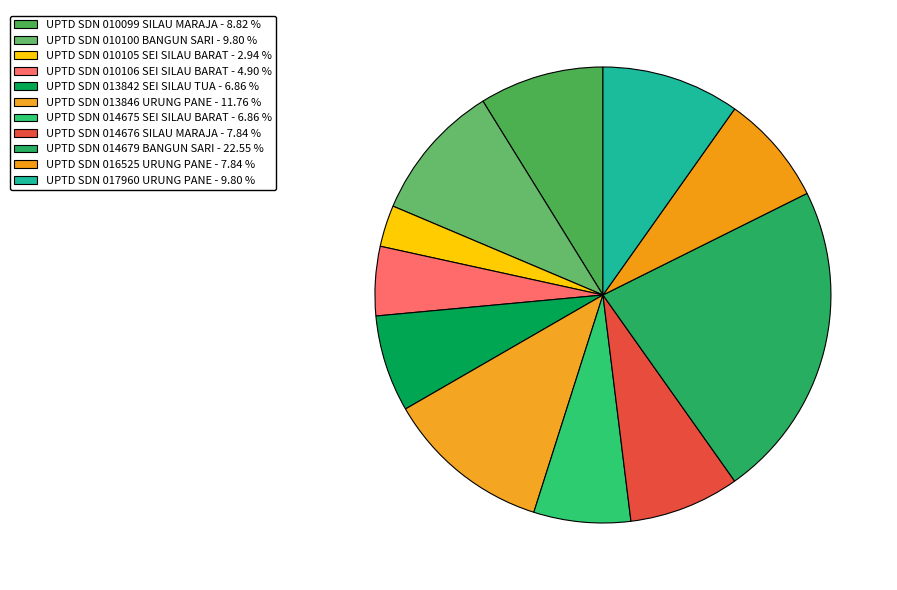

True or false: UPTD SDN 010099 SILAU MARAJA accounts for 19% of the total.

False